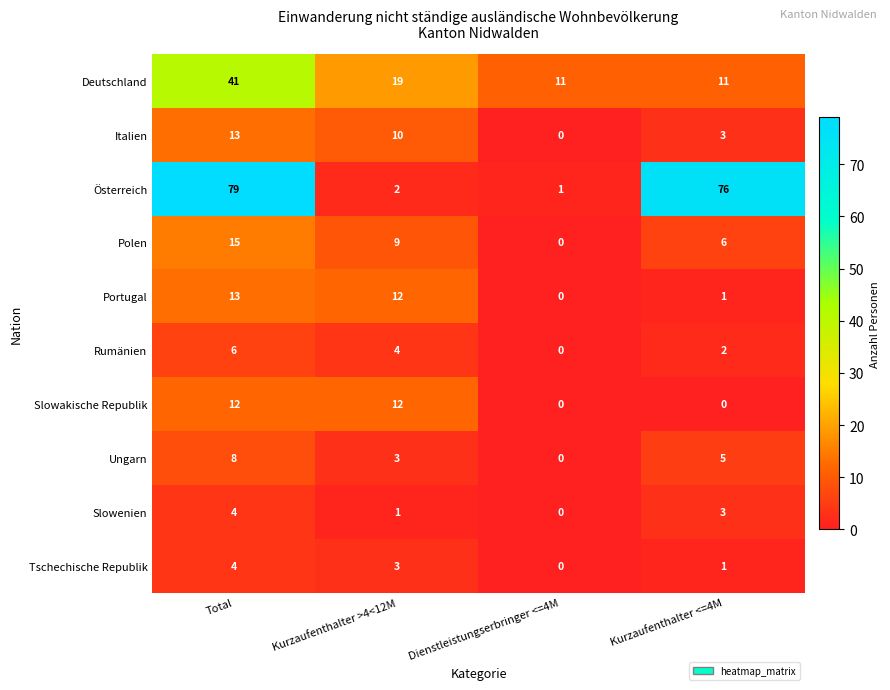

Which series has the widest spread of values?

Österreich